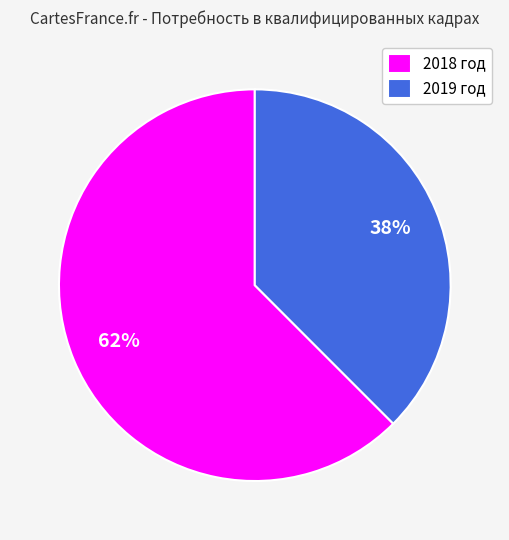

Is there a majority slice in this chart?

Yes